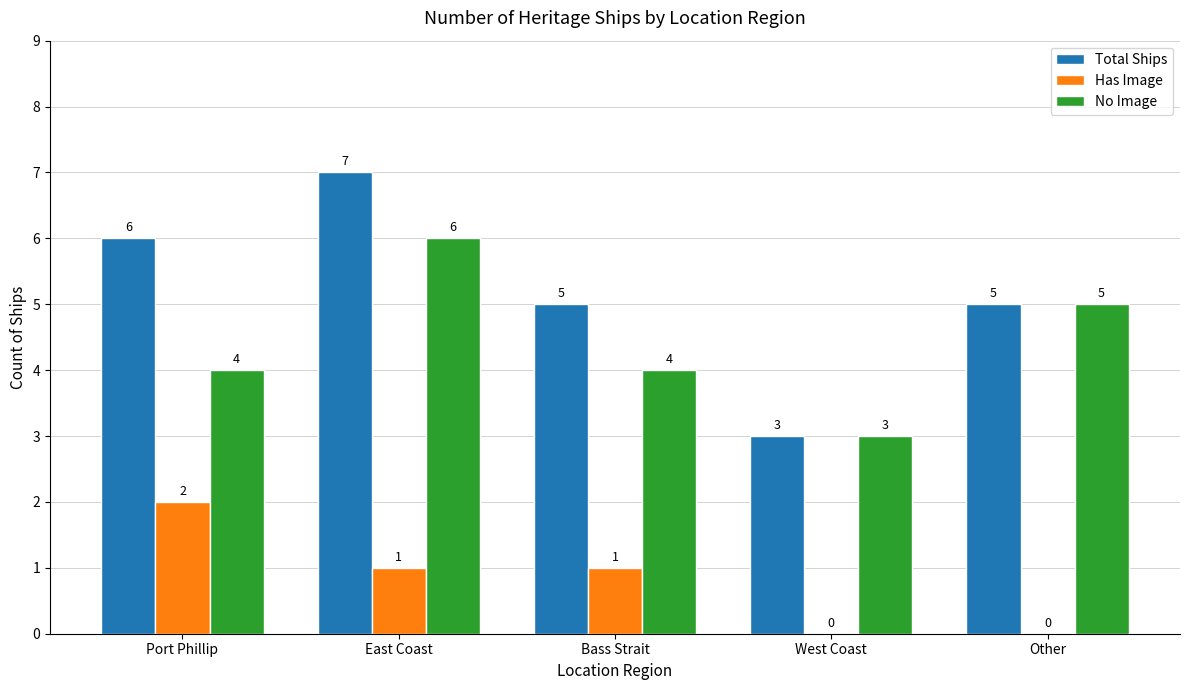

At which label does Has Image first exceed 1?

Port Phillip